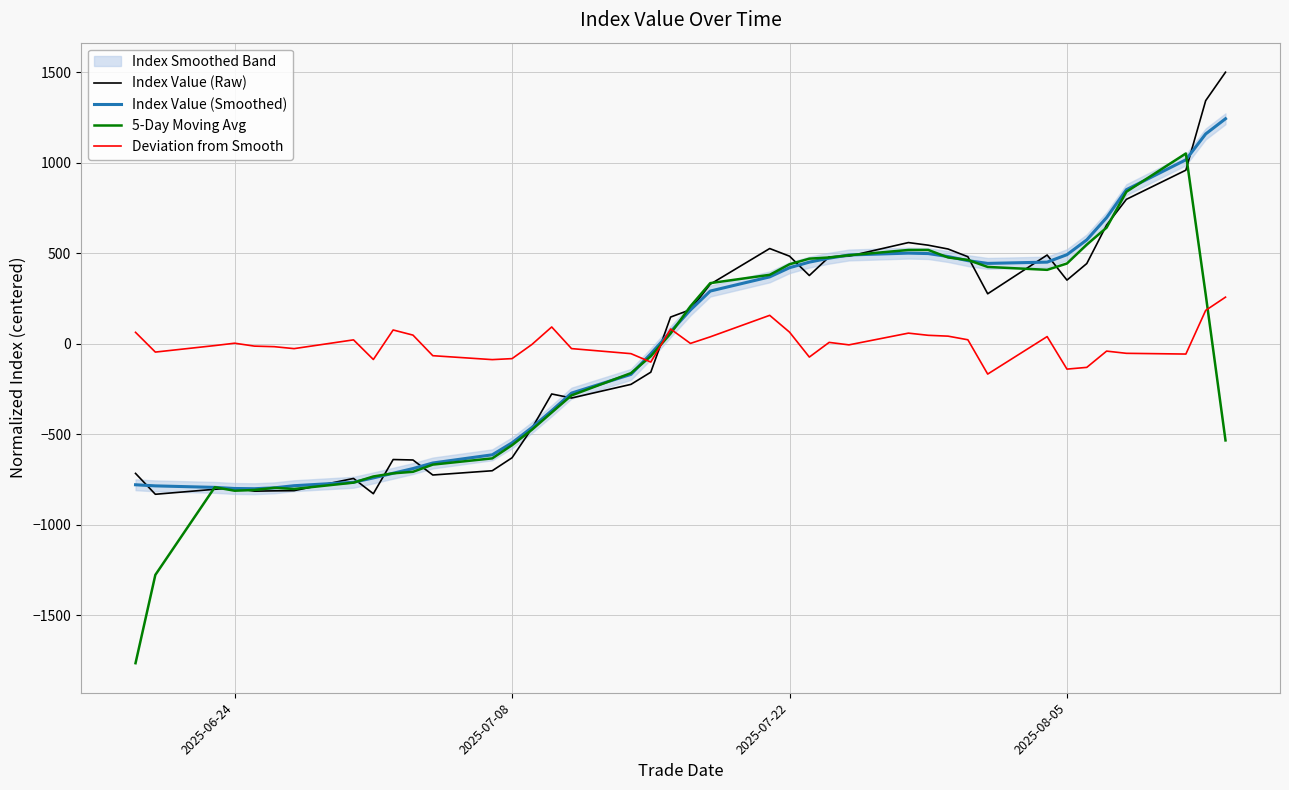

The value of 5-Day Moving Avg at 2025-06-24 is -1246.4. True or false?

False